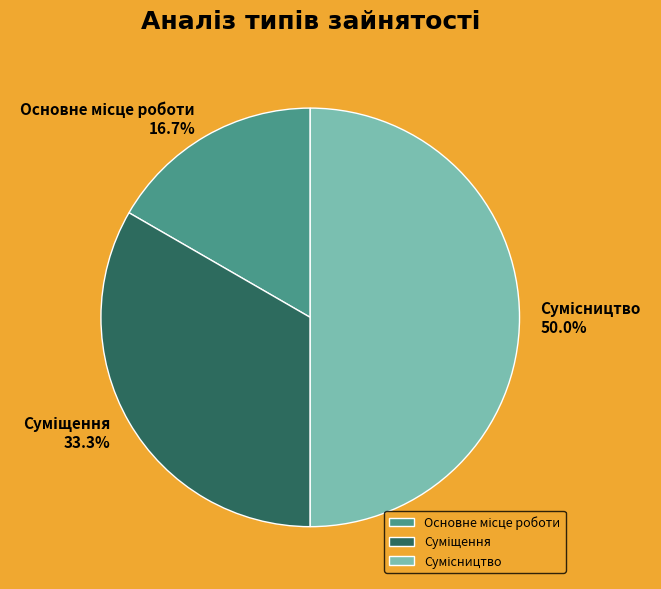

To the nearest percent, what is the combined percentage of Основне місце роботи and Суміщення?

50%